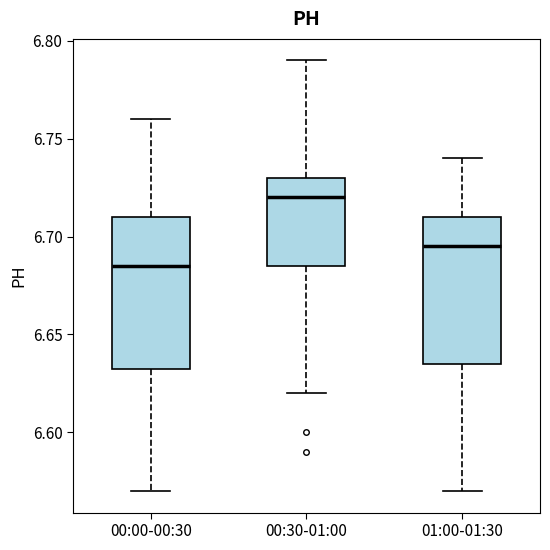

Where does the median line of the box for 00:30-01:00 sit on the y-axis? The values are not printed on the chart, so give them approximately, as read against the axis.

6.720